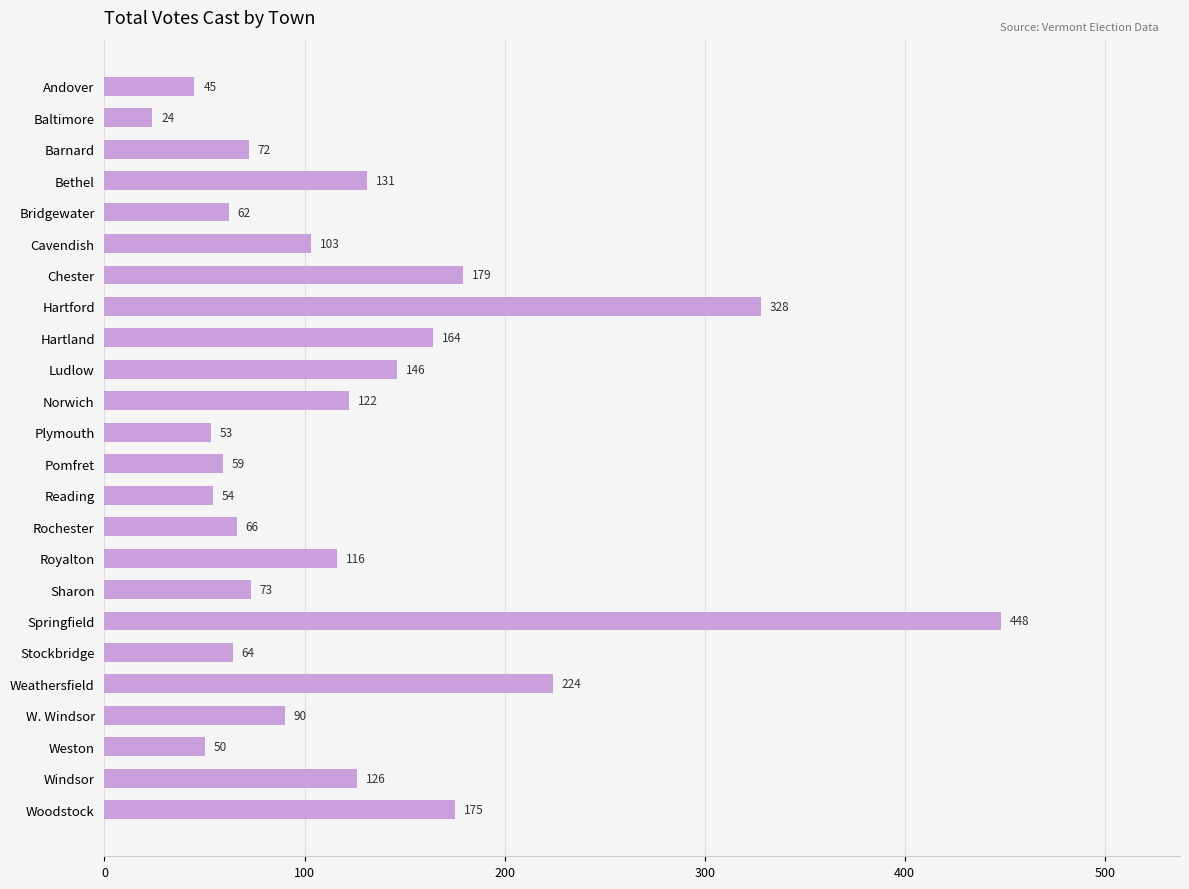

Which category has the lowest value across all series?

Baltimore